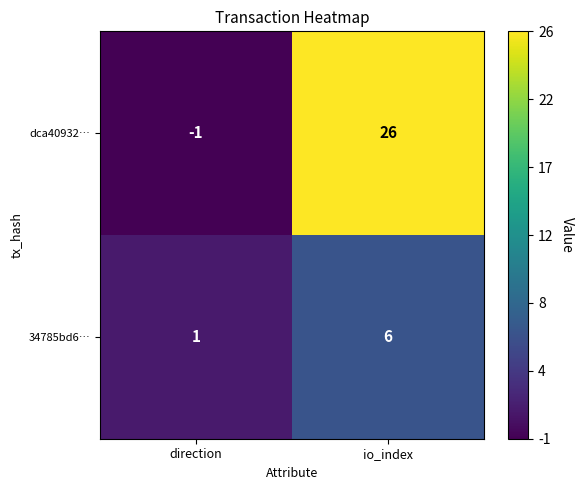

At which category is the sum across all series the highest?

io_index